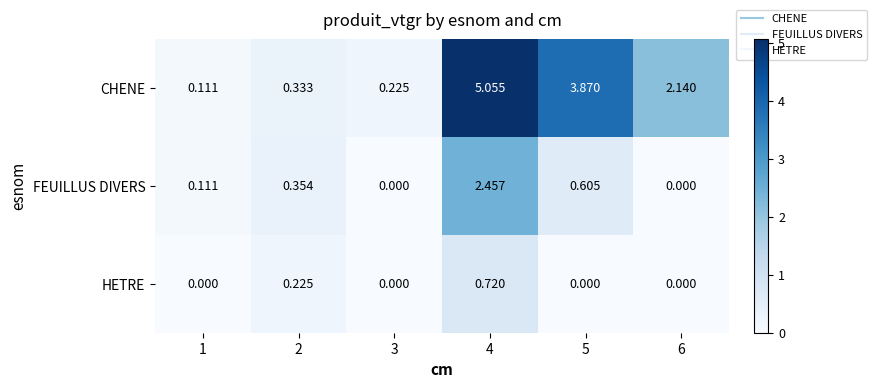

List the series in order of their overall mean, lowest first.

HETRE, FEUILLUS DIVERS, CHENE